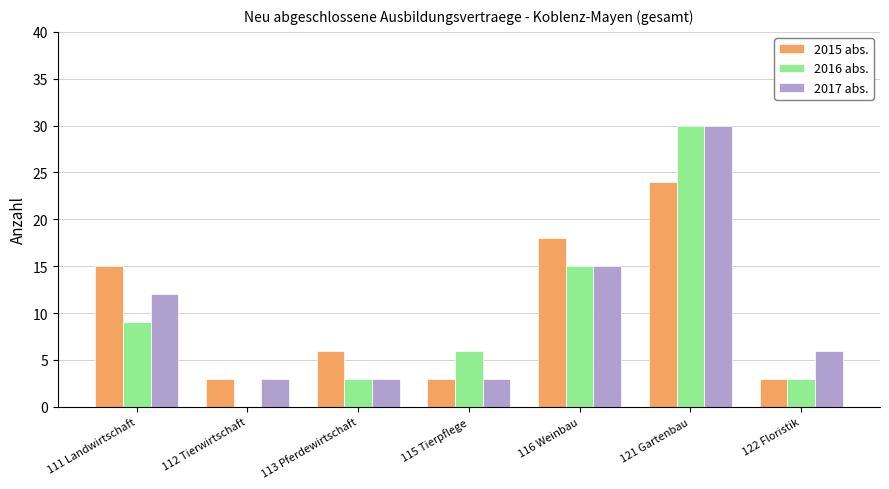

Which series has the widest spread of values?

2016 abs.